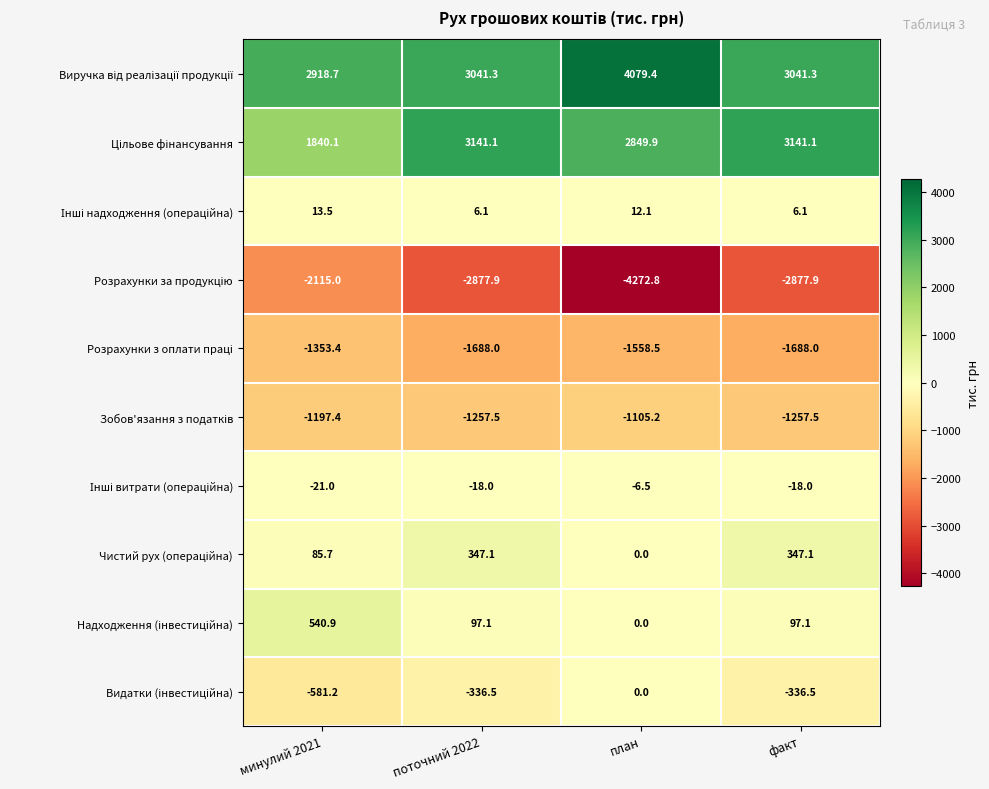

At which category does the chart reach its peak across all series?

план